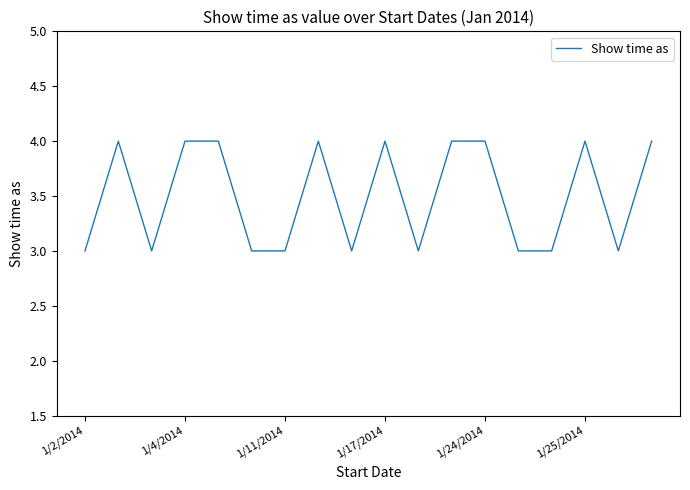

What is the maximum value shown in the chart?

4